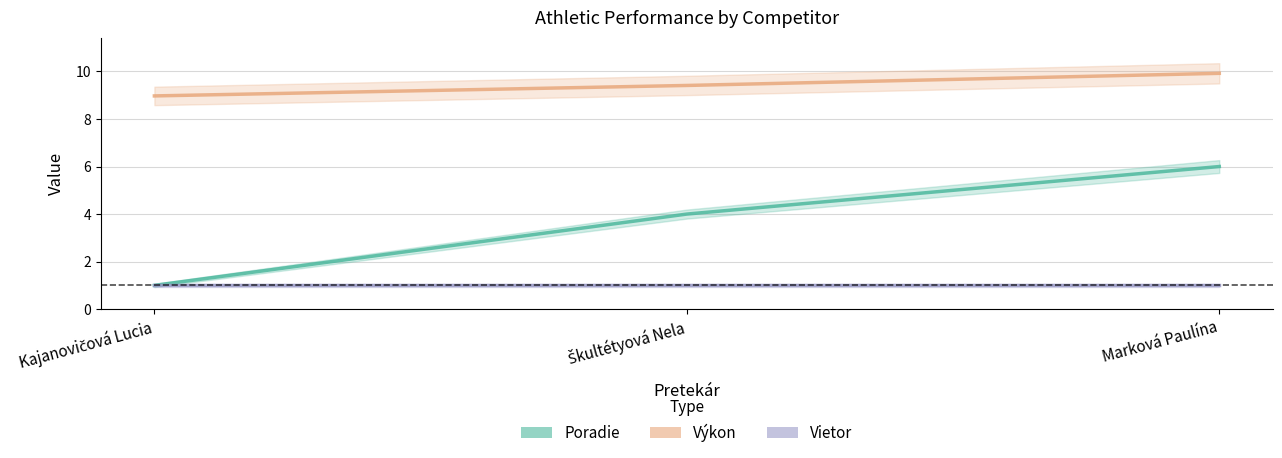

What position from the right is Kajanovičová Lucia?

3